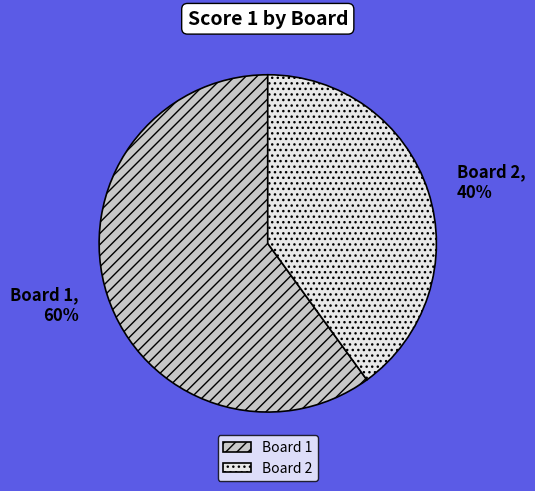

Which has a higher value, Board 1 or Board 2?

Board 1